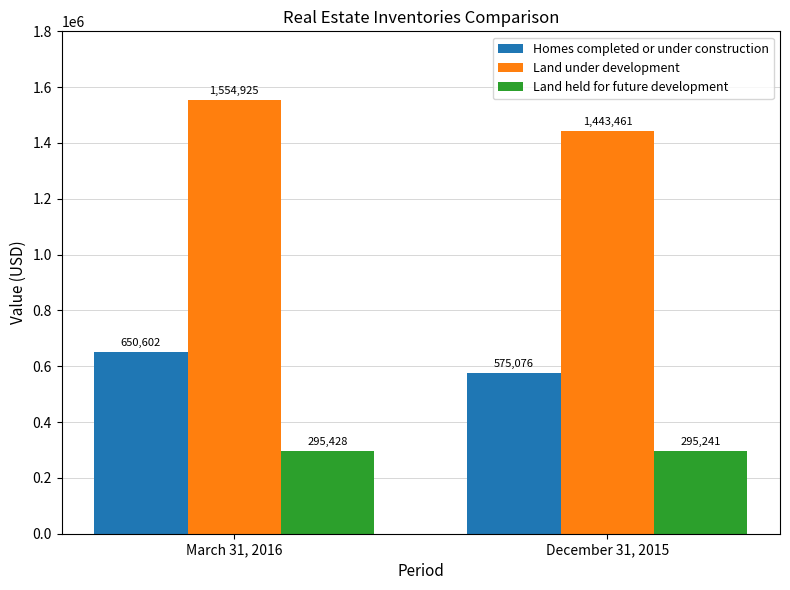

Rank the series by their average value, from highest to lowest.

Land under development, Homes completed or under construction, Land held for future development